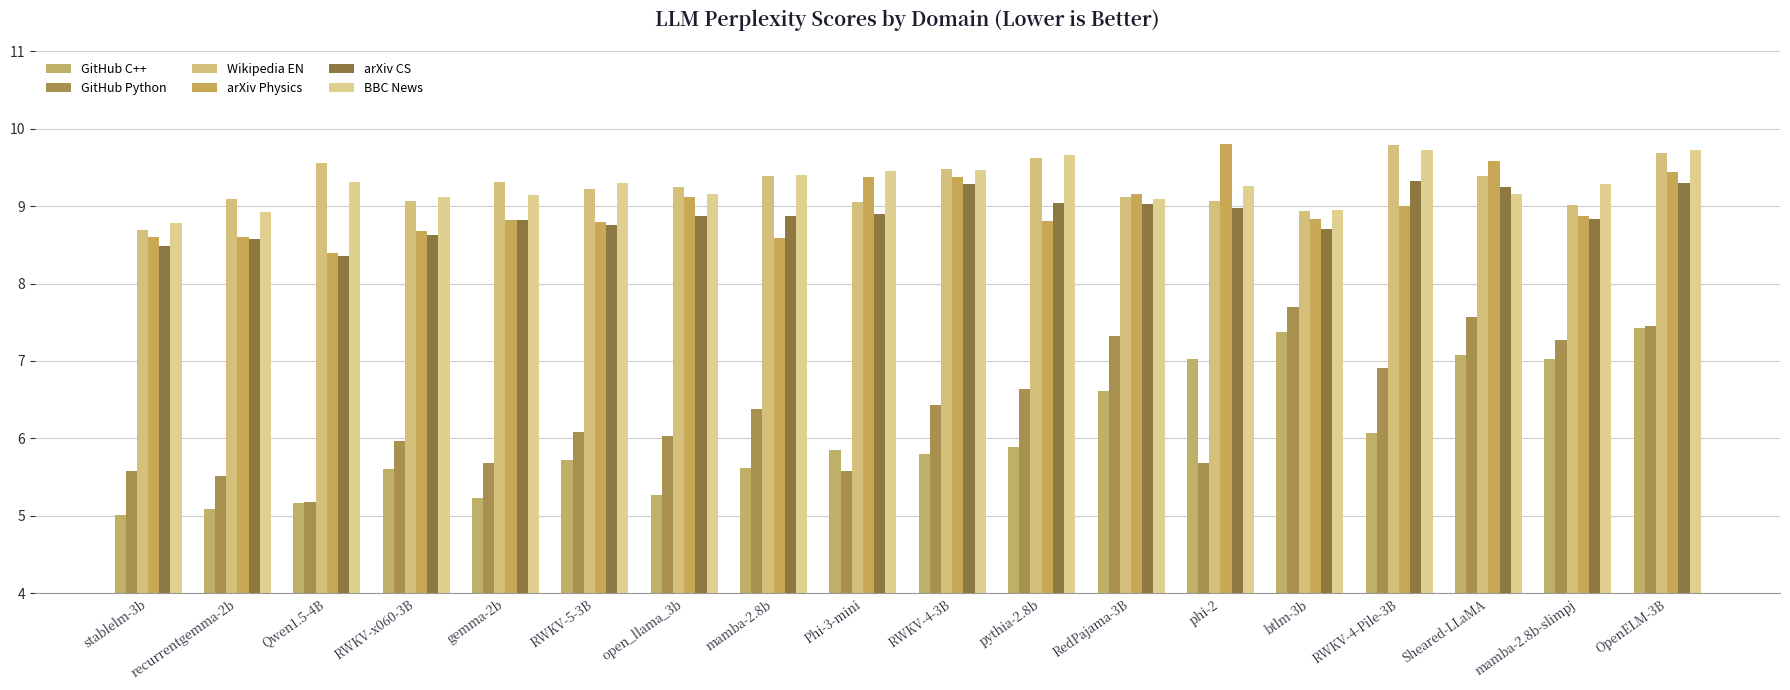

Reading left to right, list all the values displayed in this chart.

github_cpp: 5.0	5.1	5.2	5.6	5.2	5.7	5.3	5.6	5.8	5.8	5.9	6.6	7.0	7.4	6.1	7.1	7.0	7.4
github_python: 5.6	5.5	5.2	6.0	5.7	6.1	6.0	6.4	5.6	6.4	6.6	7.3	5.7	7.7	6.9	7.6	7.3	7.4
wikipedia_english: 8.7	9.1	9.6	9.1	9.3	9.2	9.2	9.4	9.1	9.5	9.6	9.1	9.1	8.9	9.8	9.4	9.0	9.7
arxiv_physics: 8.6	8.6	8.4	8.7	8.8	8.8	9.1	8.6	9.4	9.4	8.8	9.2	9.8	8.8	9.0	9.6	8.9	9.4
arxiv_cs: 8.5	8.6	8.4	8.6	8.8	8.8	8.9	8.9	8.9	9.3	9.0	9.0	9.0	8.7	9.3	9.3	8.8	9.3
bbc_news: 8.8	8.9	9.3	9.1	9.1	9.3	9.2	9.4	9.5	9.5	9.7	9.1	9.3	8.9	9.7	9.2	9.3	9.7